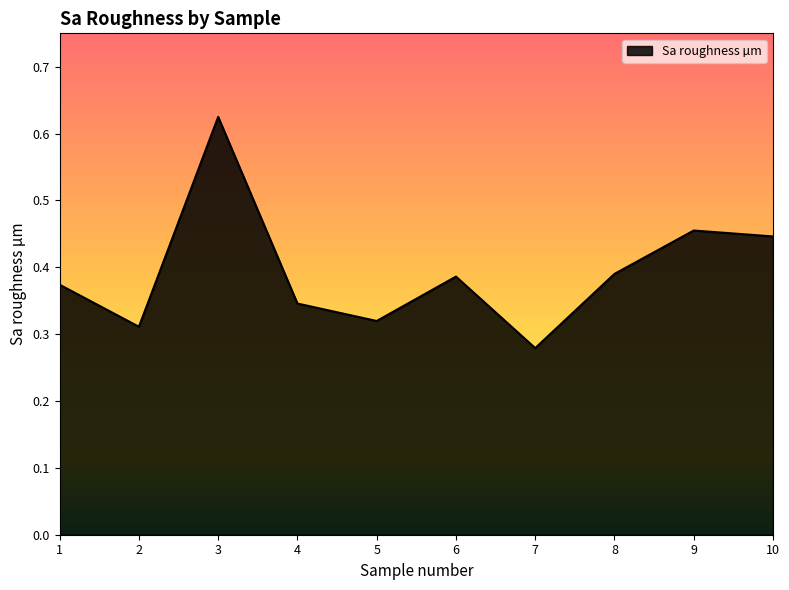

Where is the first local minimum?

2